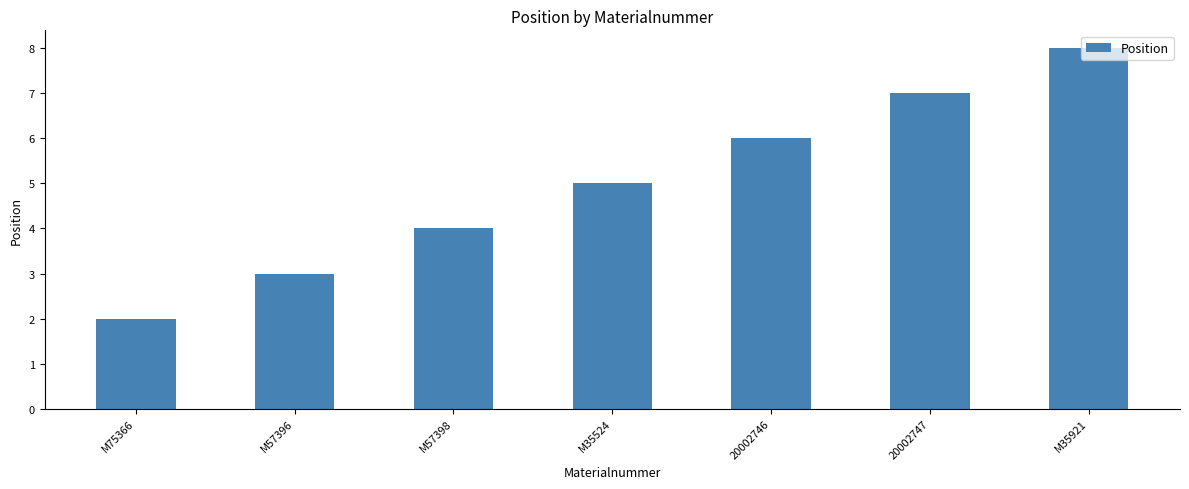

At which label is the value closest to 5?

M35524